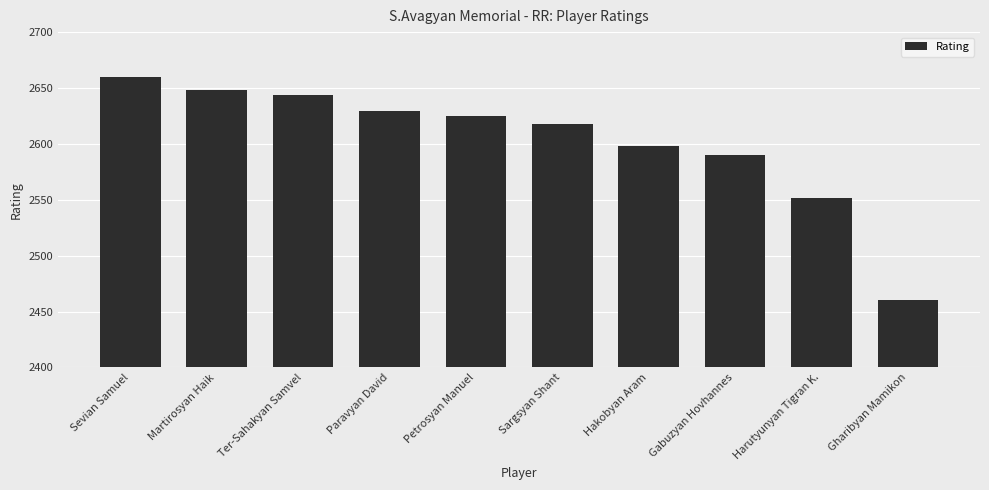

Reading left to right, what are all the values shown in this chart?

2660	2648	2644	2629	2625	2618	2598	2590	2552	2460